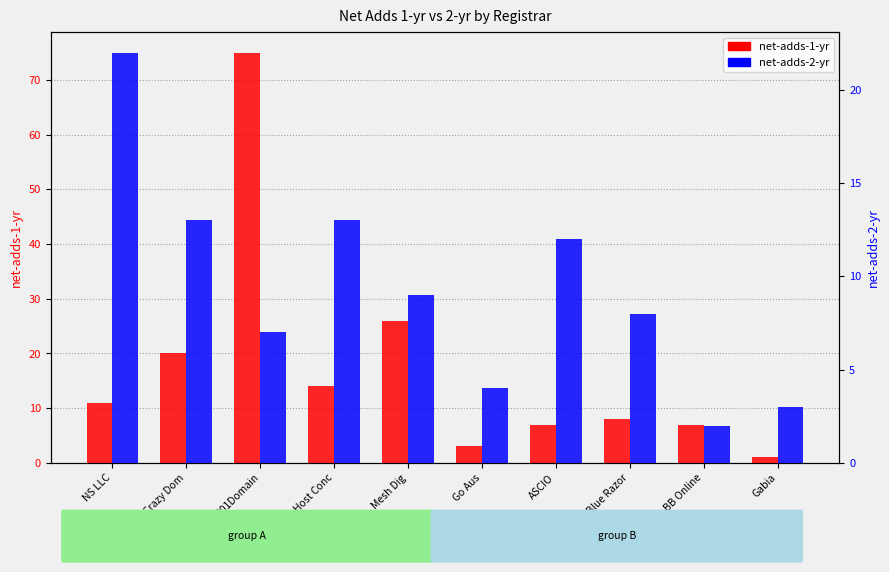

How many groups of bars are there?

10